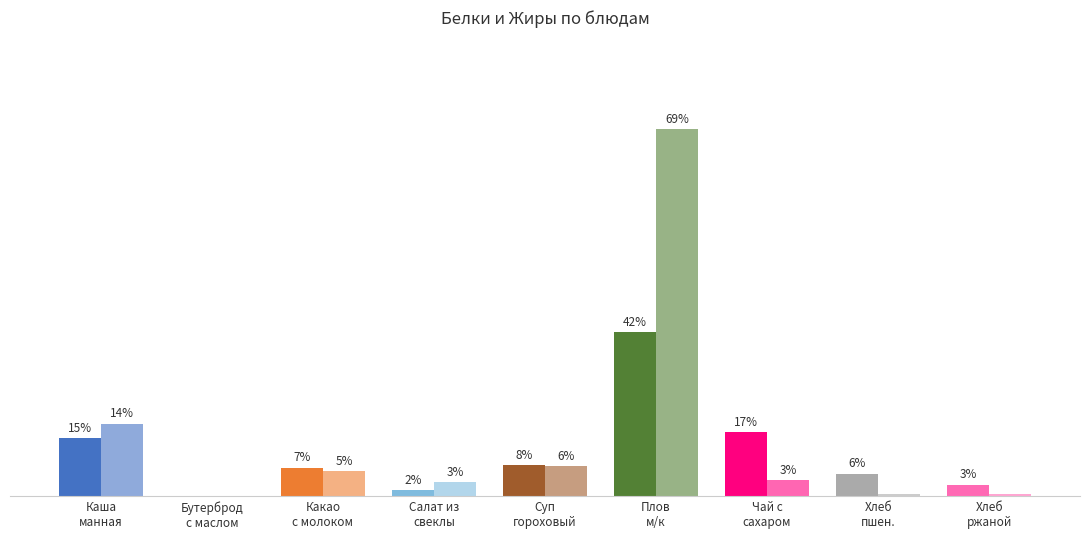

Are the bars horizontal?

No